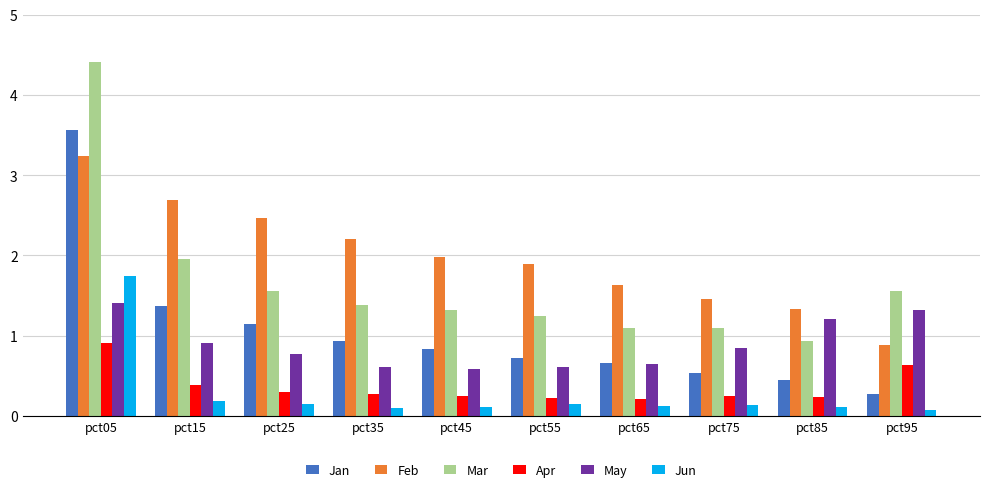

Read the Feb value at pct15.

2.7